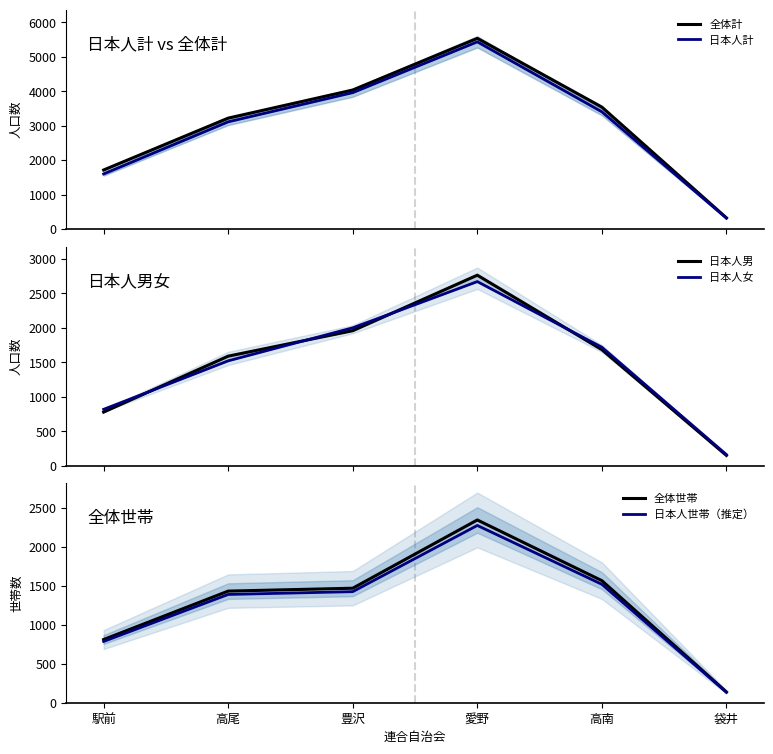

What is the label of the 3rd point from the right?

愛野